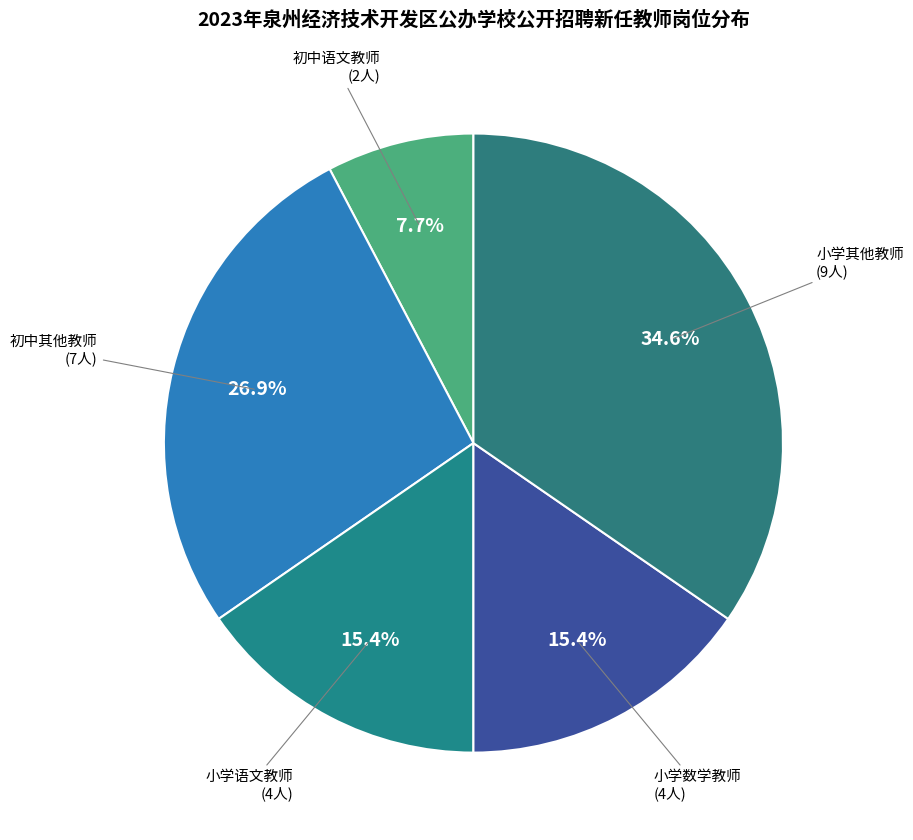

To the nearest percent, what is the difference between the largest and smallest slice percentages?

27%